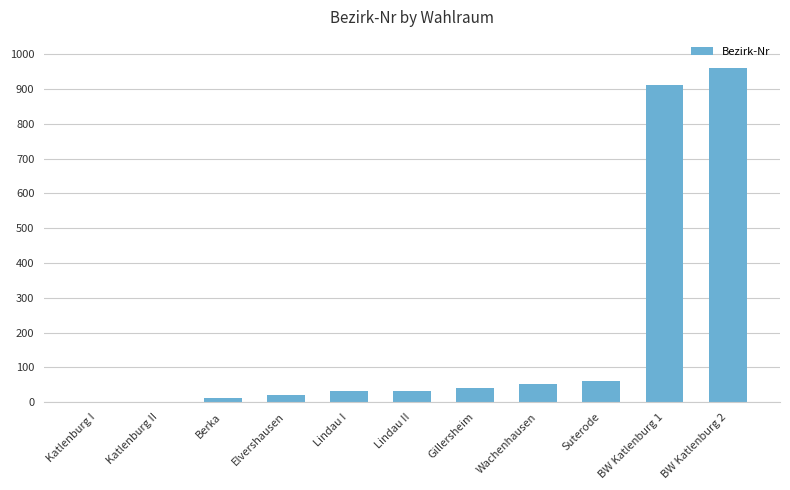

Which label corresponds to the largest value in the chart?

BW Katlenburg 2